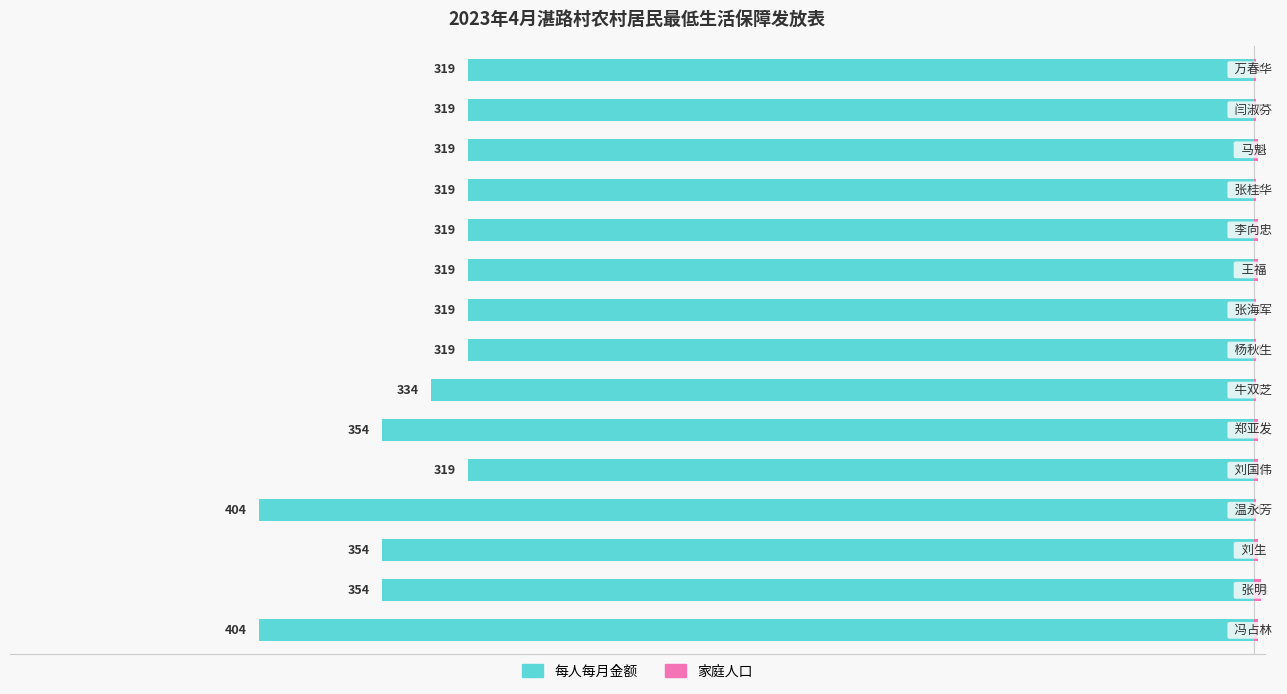

Reading right to left, what are all the values shown in this chart?

每人每月金额: -319	-319	-319	-319	-319	-319	-319	-319	-334	-354	-319	-404	-354	-354	-404
家庭人口: 1	1	2	1	2	2	1	1	1	2	2	1	2	3	2